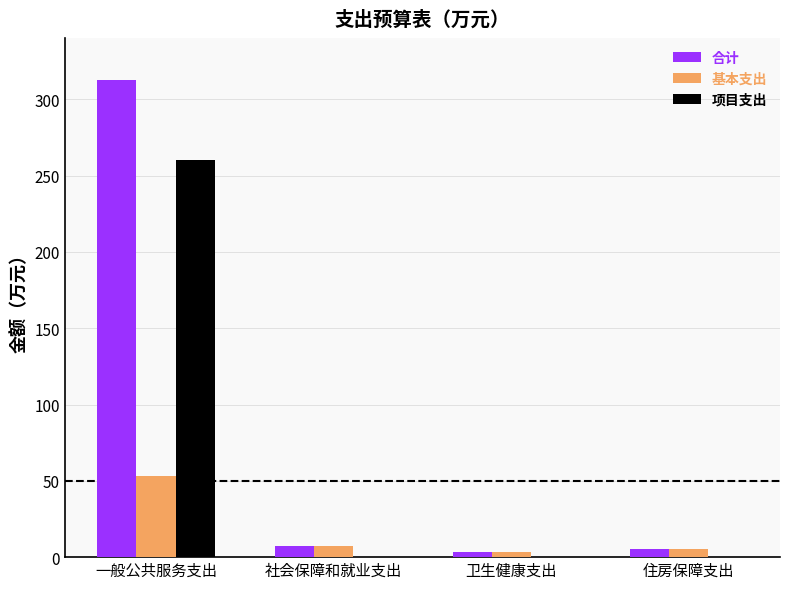

What is the greatest value displayed?

312.8